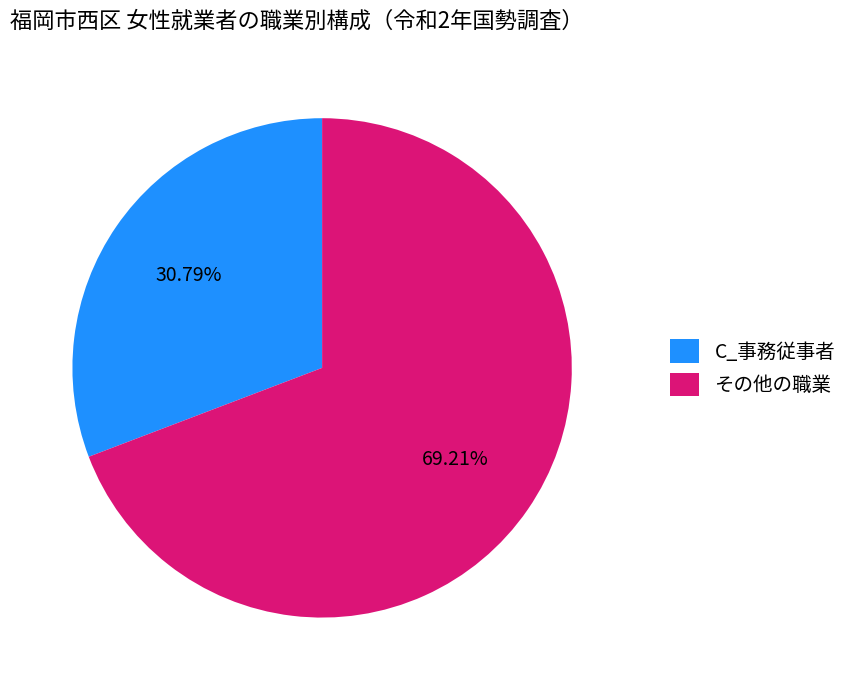

To the nearest percent, what is the difference between the largest and smallest slice percentages?

38%